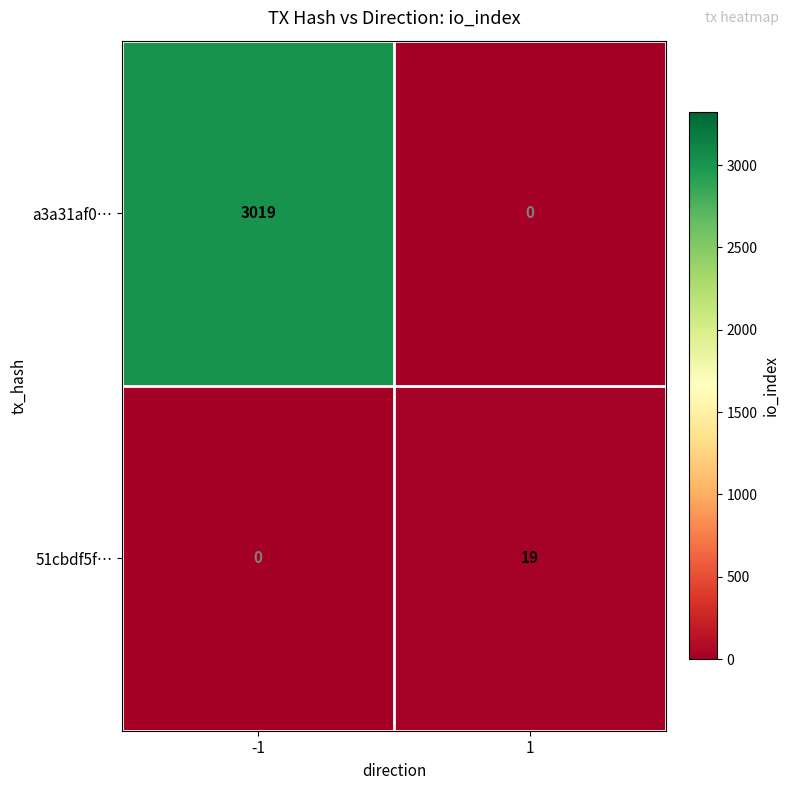

True or false: a3a31af0… has a value of 1398 at -1.

False